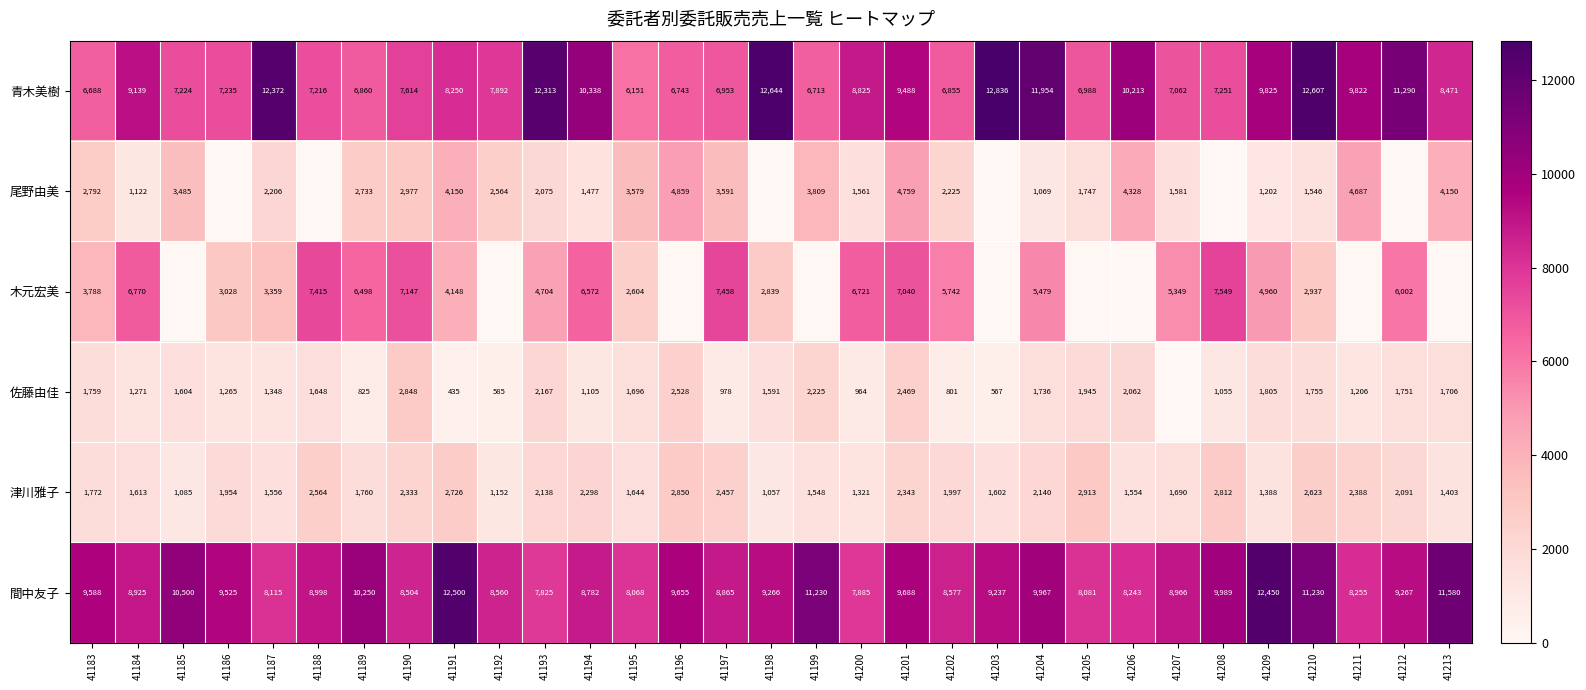

Which label corresponds to the largest value in the chart?

41203